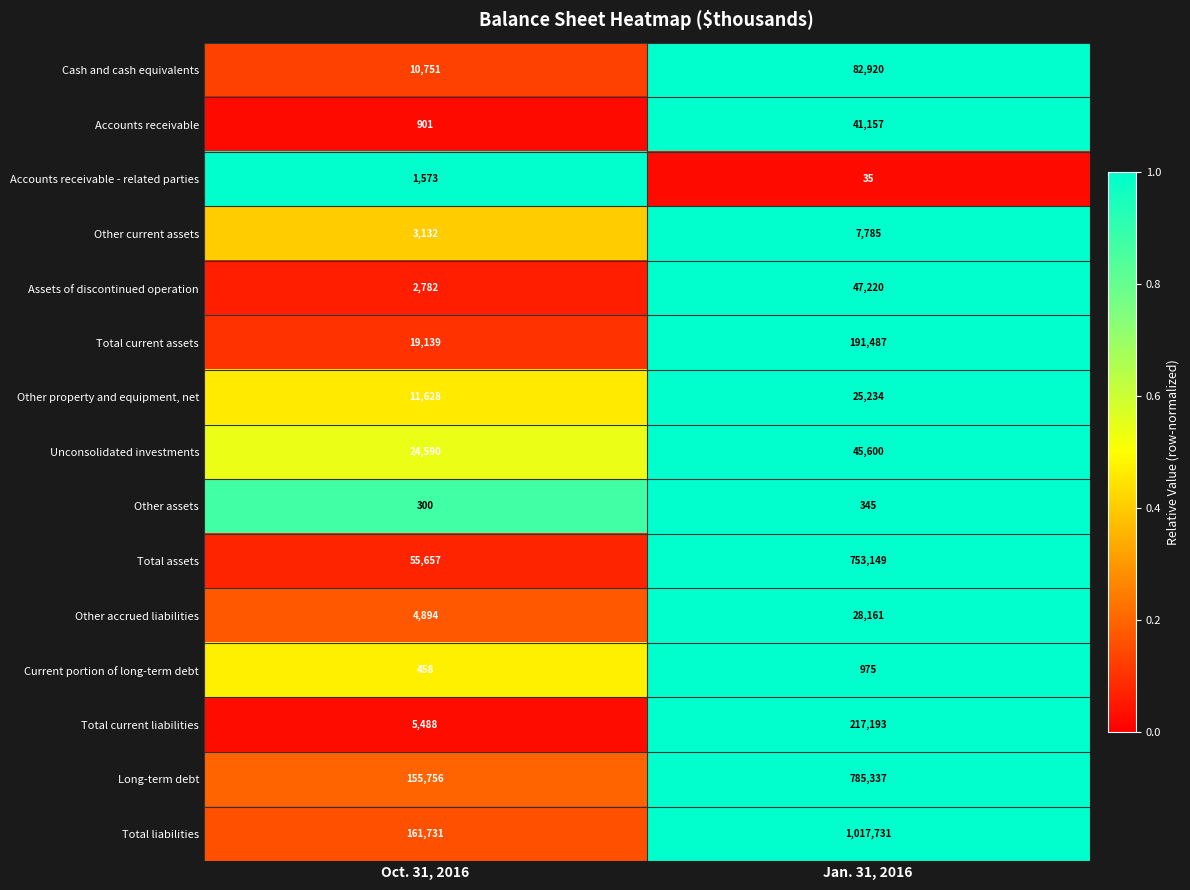

What is the approximate value of Total current liabilities at Jan. 31, 2016?

217193